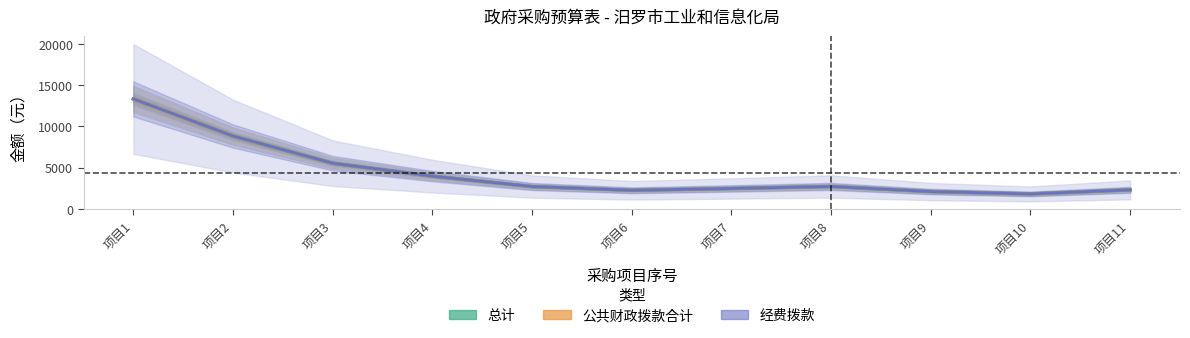

The 公共财政拨款合计 series shows 372.0 at 项目10. True or false?

False